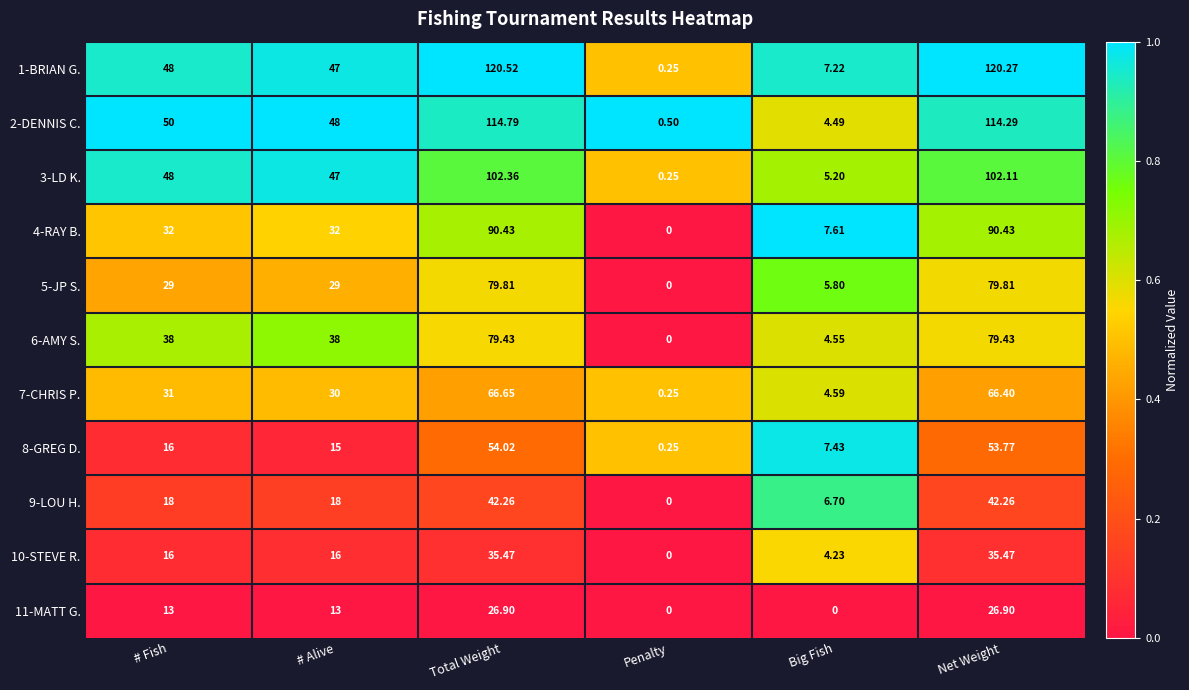

Where is 8-GREG D. nearest to the value 27?

# Fish